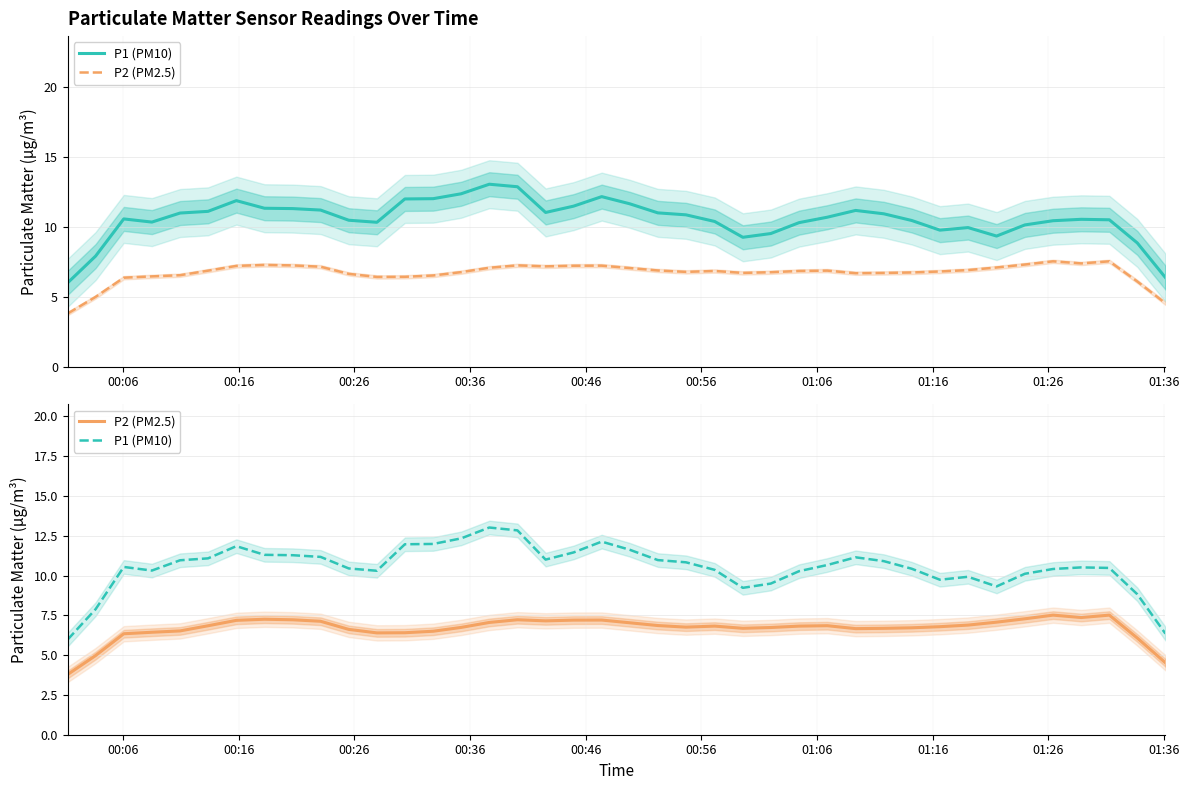

Which series has the largest total across all categories?

P1 (PM10)